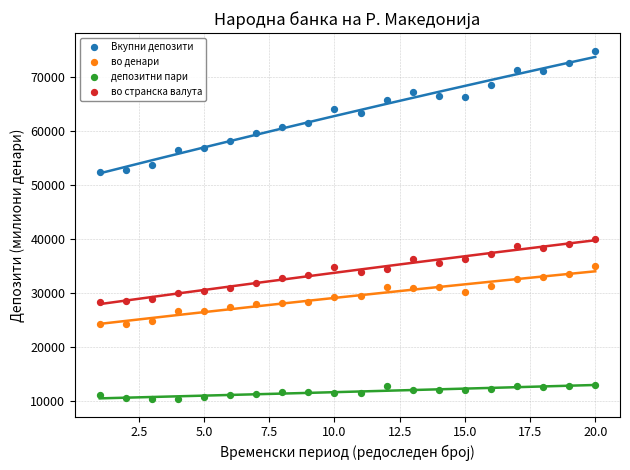

Which series contains the lowest Y value?

депозитни пари